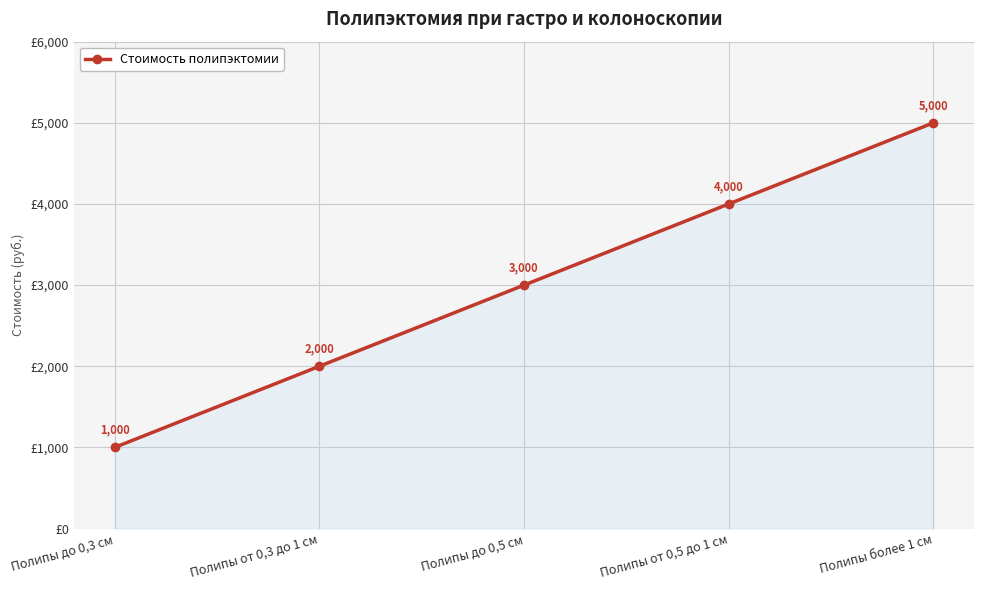

Reading right to left, list all the values displayed in this chart.

Полипы более 1 см=5000	Полипы от 0,5 до 1 см=4000	Полипы до 0,5 см=3000	Полипы от 0,3 до 1 см=2000	Полипы до 0,3 см=1000